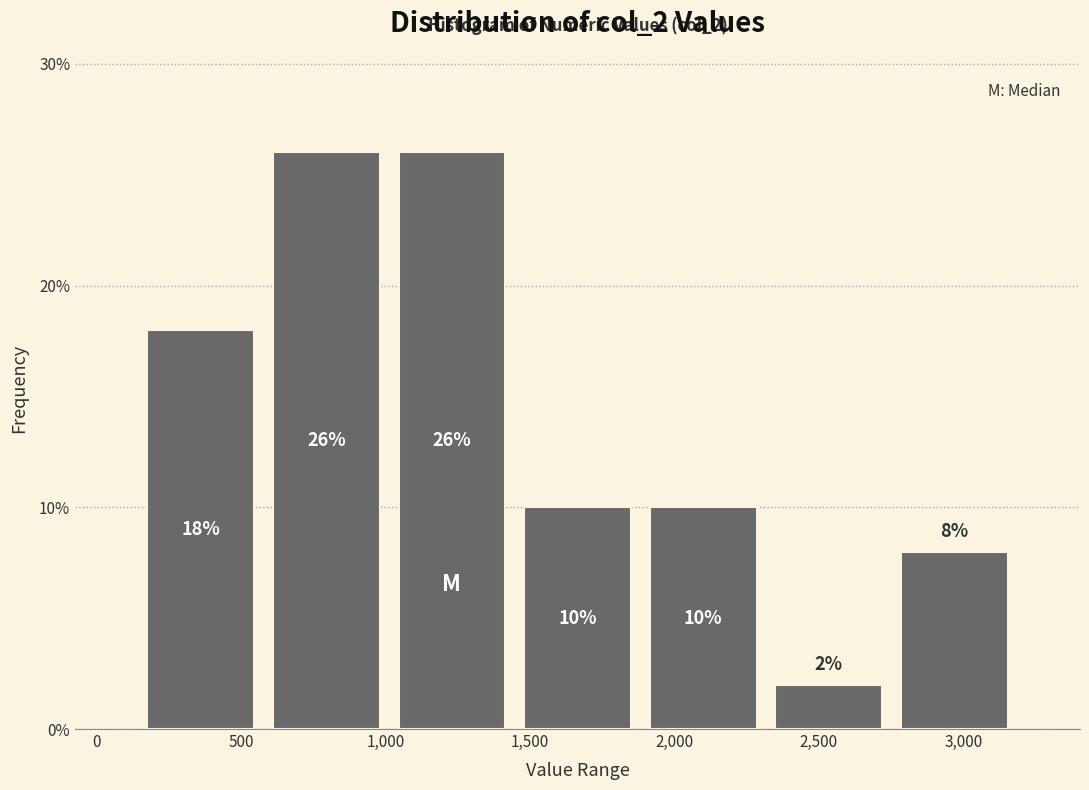

Reading left to right, transcribe this chart: for each bar, give the range it covers on the x-axis and its height. The bar edges are not printed on the chart, so give them approximately, as read against the axis.

150 to 600: 18
600 to 1000: 26
1000 to 1450: 26
1450 to 1900: 10
1900 to 2300: 10
2300 to 2750: 2
2750 to 3200: 8